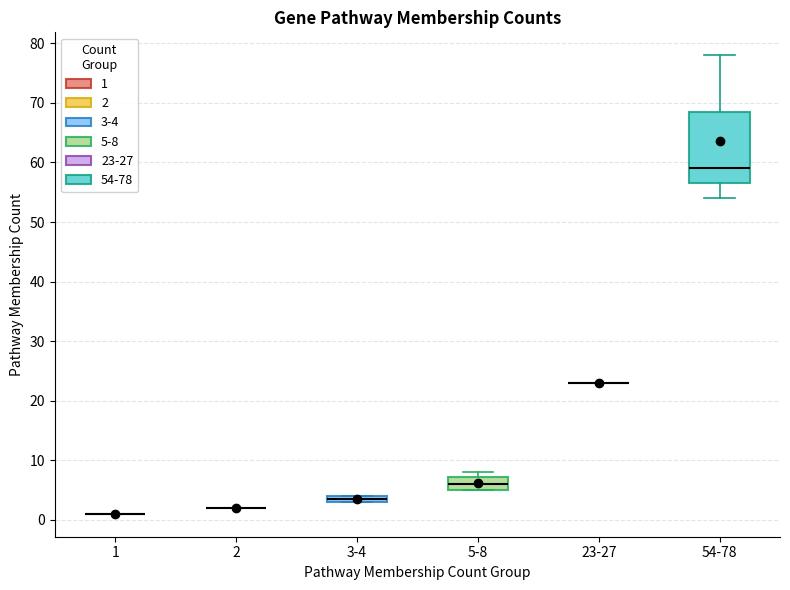

Which box is the tallest, from its lower edge to its upper edge?

54-78